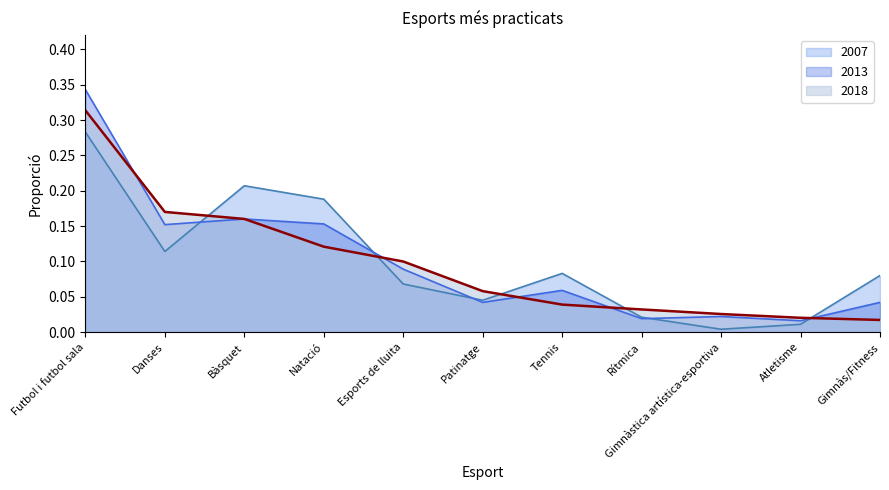

Rank the series at Gimnàs/Fitness from lowest to highest value.

2018, 2013, 2007